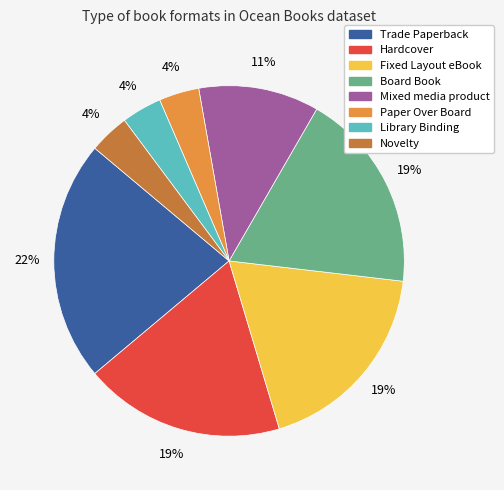

The Mixed media product slice represents 6% of the pie. True or false?

False